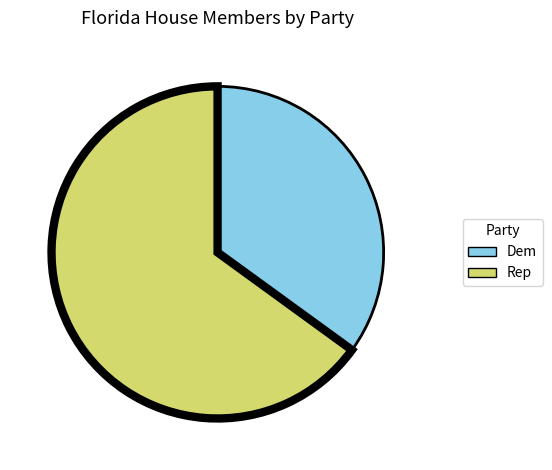

Combined, do Rep and Dem account for over 50%?

Yes